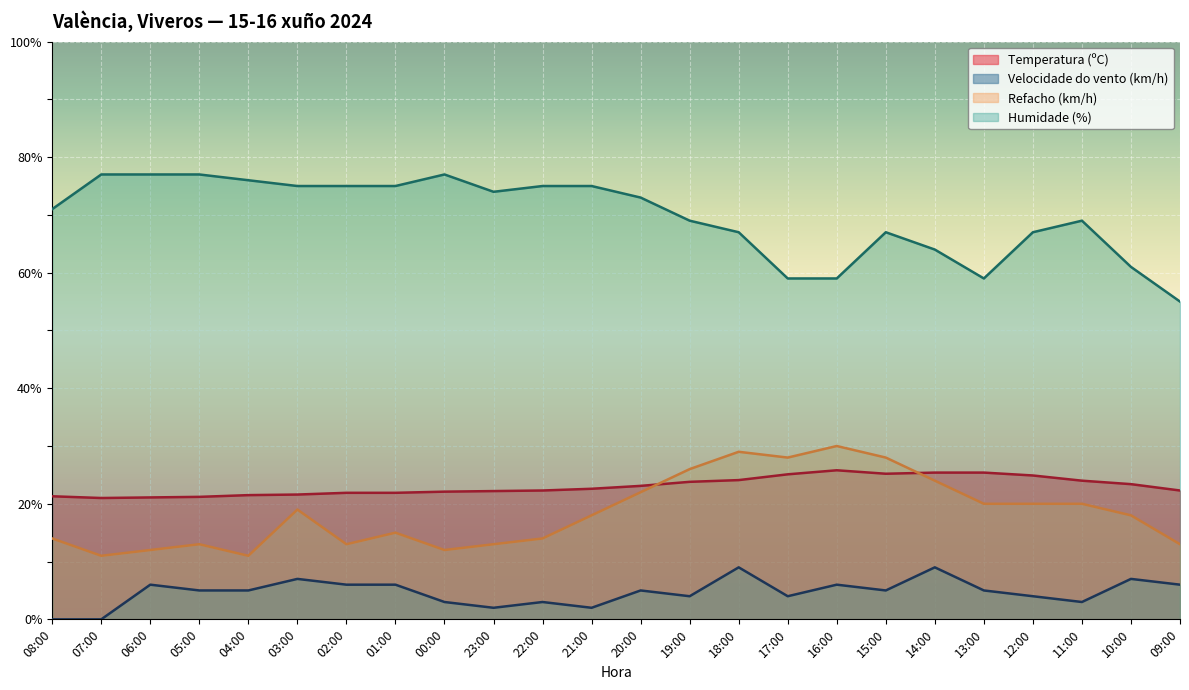

In Humidade (%), how many points are lower than both neighbors (excluding endpoints)?

2